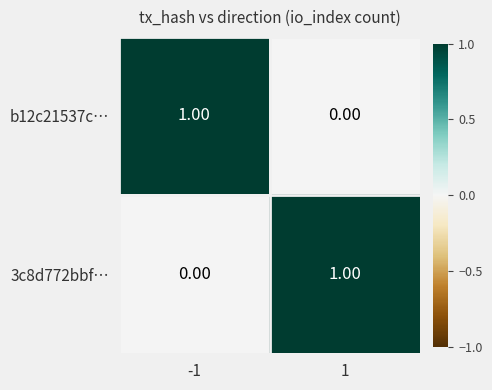

At 1, list the series in order from smallest to largest.

b12c21537c…, 3c8d772bbf…